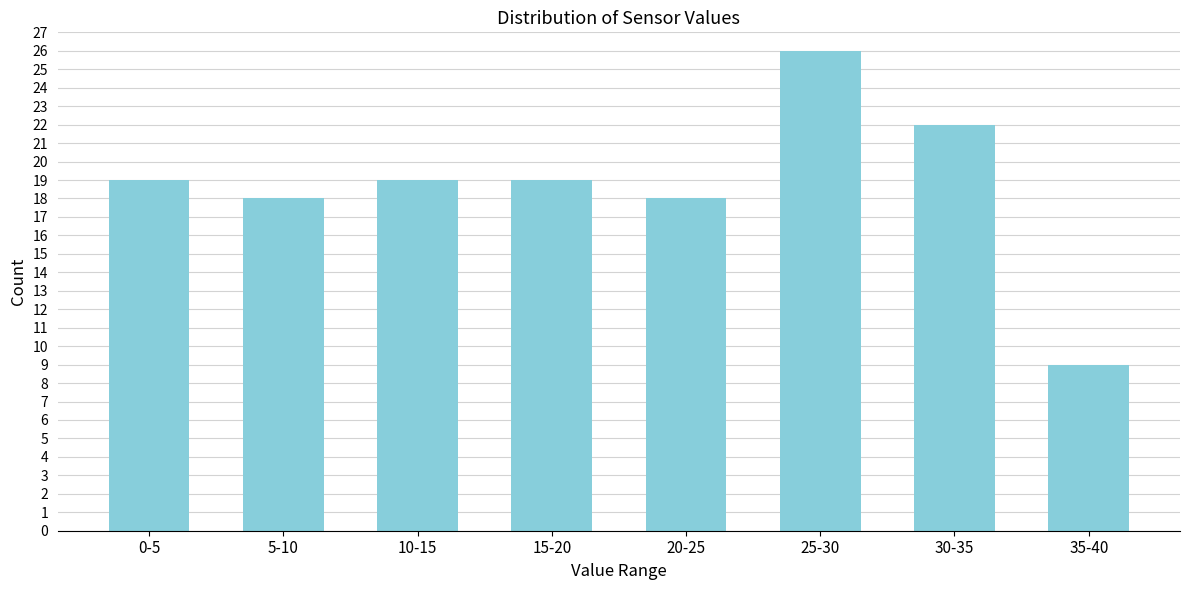

Reading right to left, list all the values displayed in this chart.

35-40=9	30-35=22	25-30=26	20-25=18	15-20=19	10-15=19	5-10=18	0-5=19